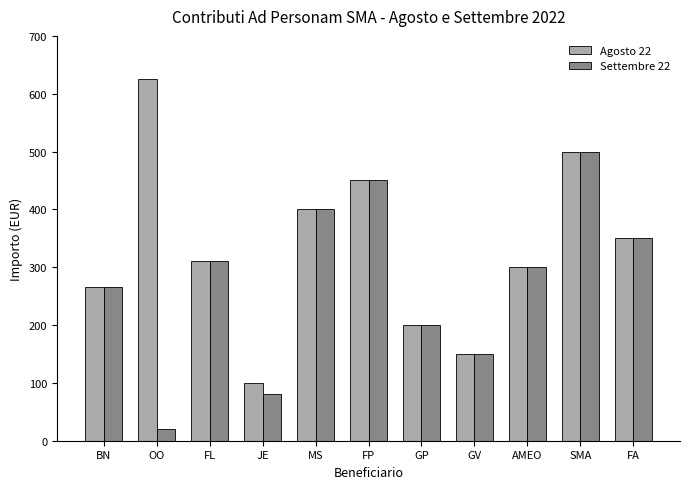

Which category has the lowest value across all series?

OO